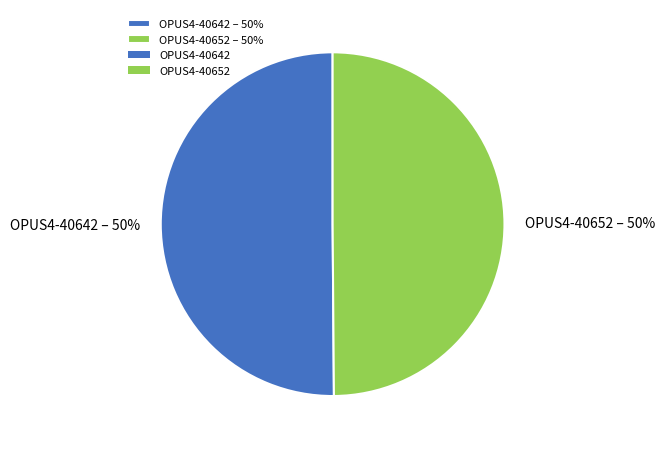

To the nearest percent, what is the average slice percentage?

50%